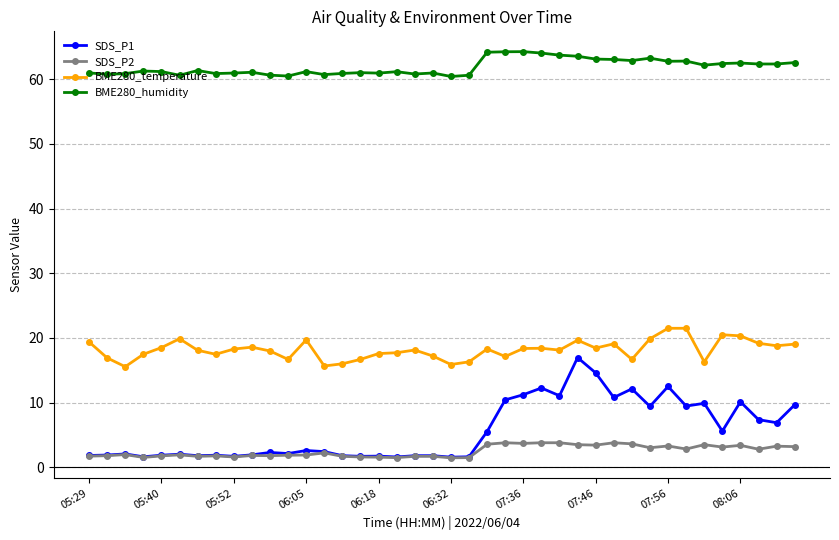

Which series has the largest range (max minus min)?

SDS_P1